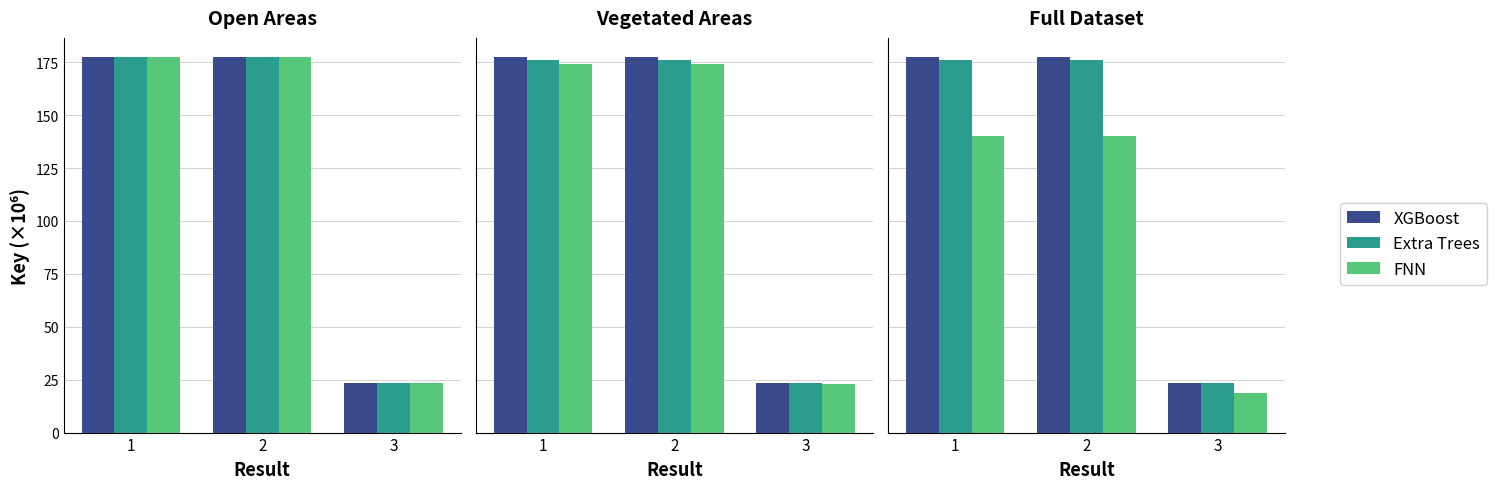

Which label corresponds to the largest value in the chart?

1